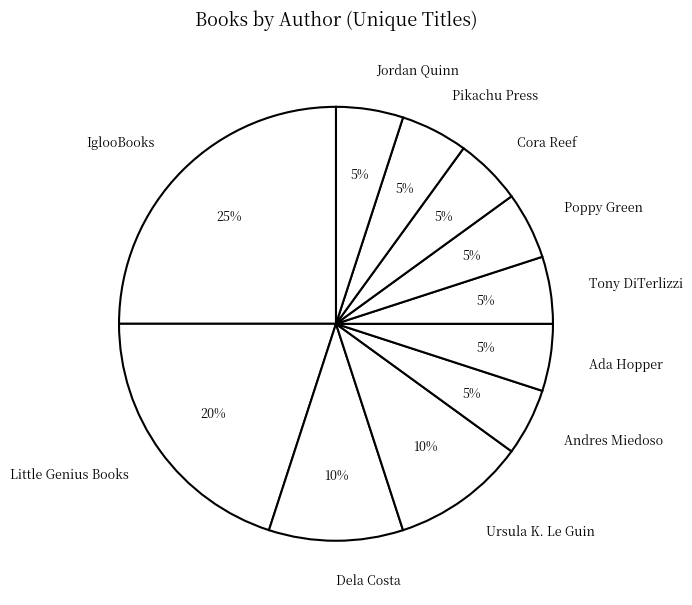

Does any single category account for the majority?

No